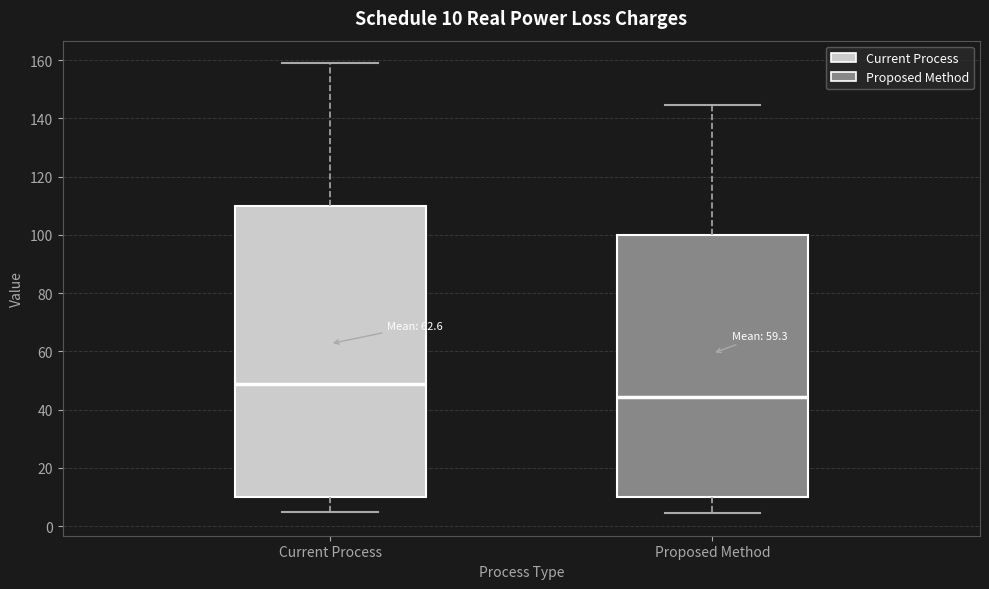

Comparing the boxes themselves (not the whiskers), which one is the tallest?

Current Process